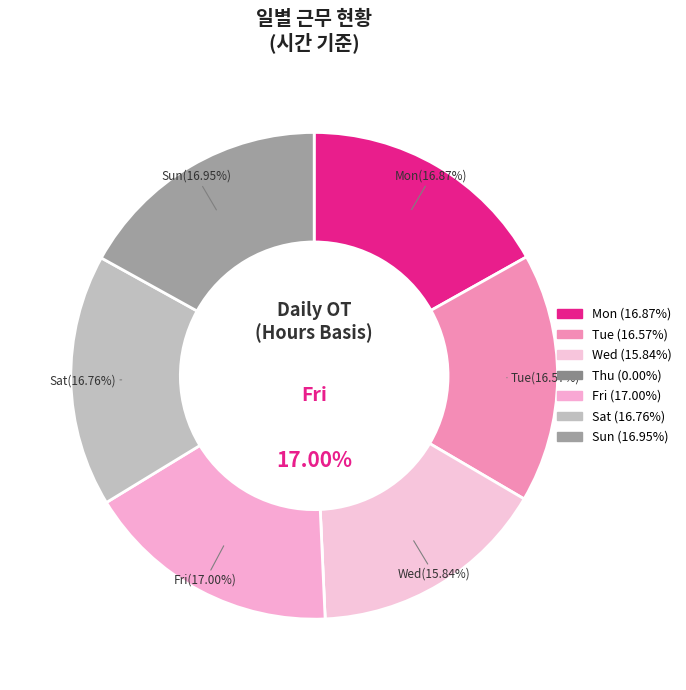

Is it true that Tue is 17% of the pie?

True